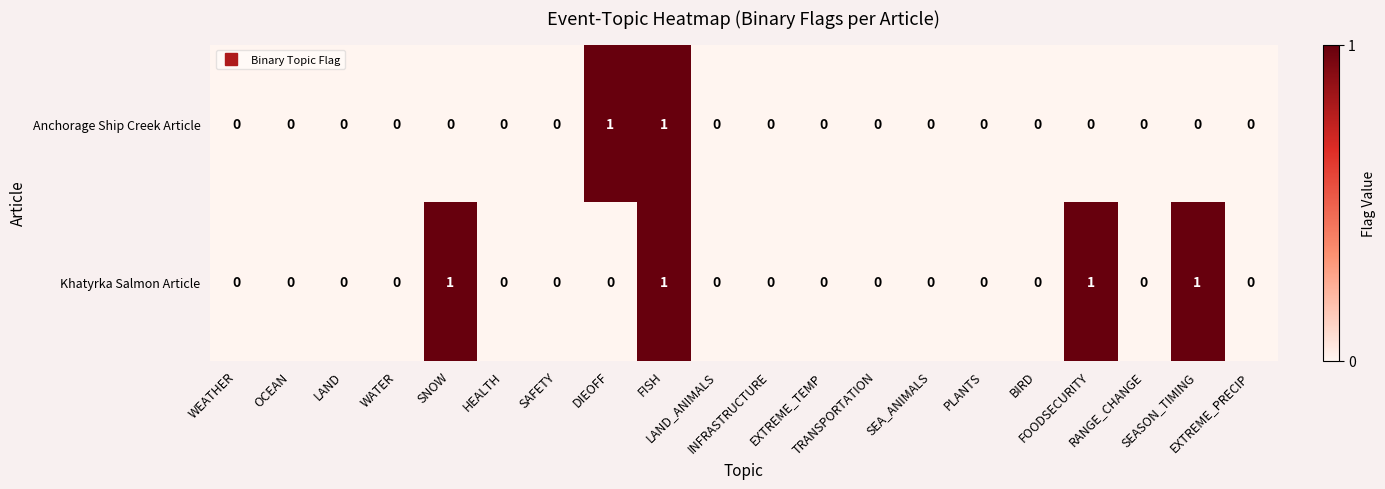

Which series has the largest total across all categories?

Khatyrka Salmon Article